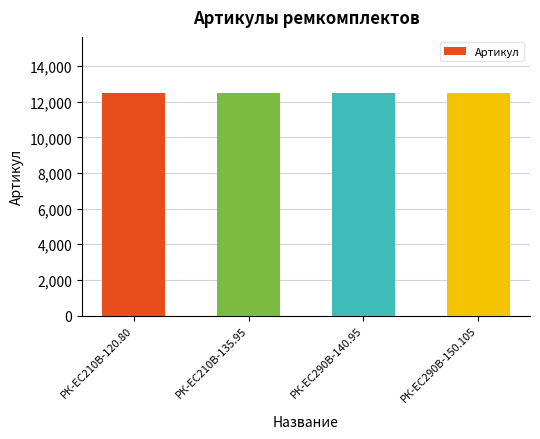

What is the maximum value shown in the chart?

12521